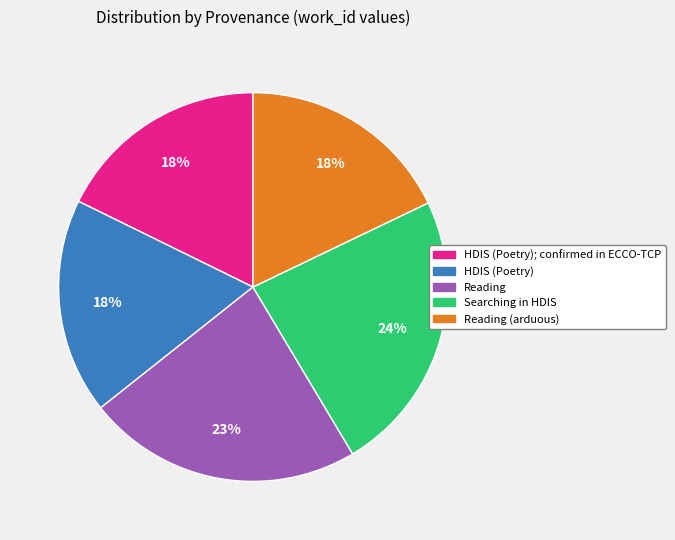

Combined, do Reading (arduous) and Searching in HDIS account for over 50%?

No